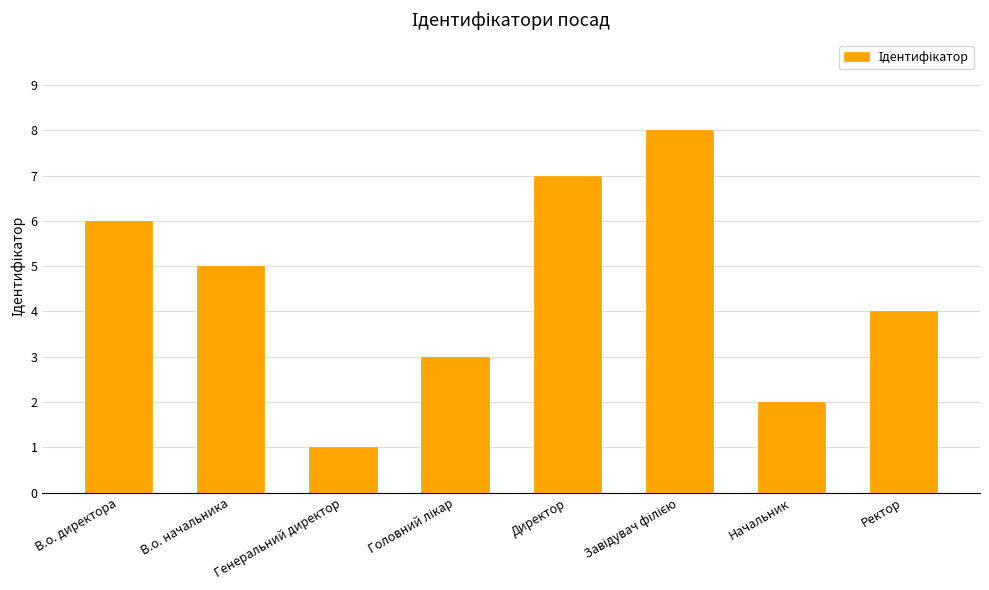

The value at Начальник is 3. True or false?

False